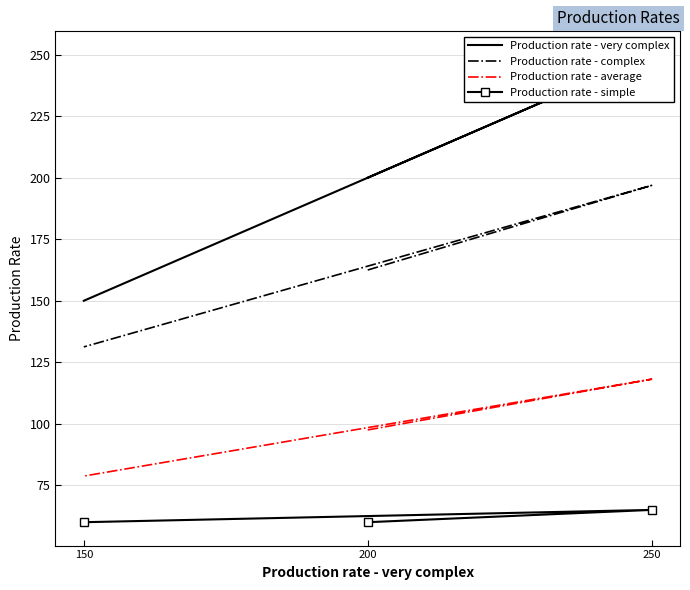

True or false: Production rate - very complex has a value of 150.0 at 150.

True